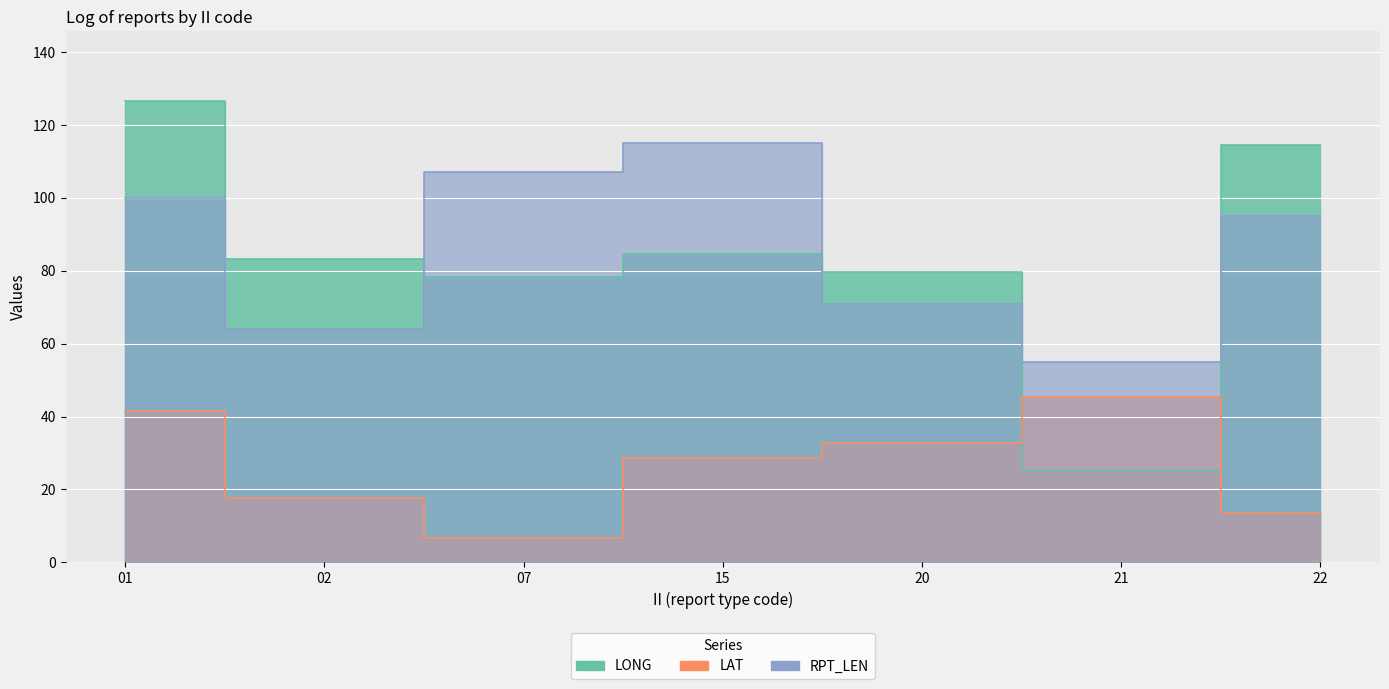

How many values in the LAT series exceed 28?

4